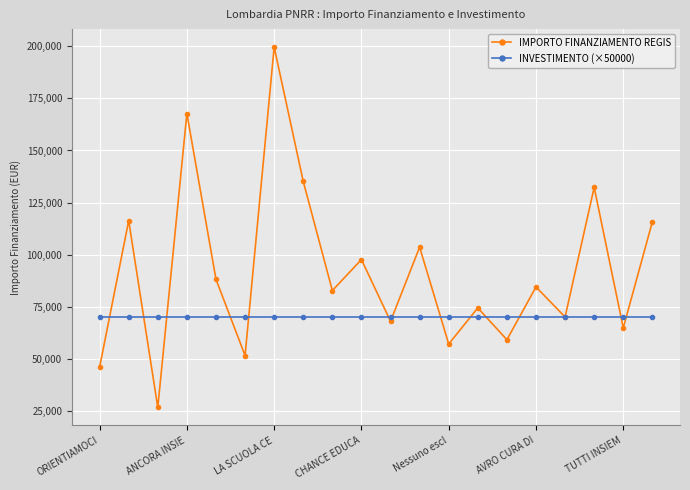

List the series in order of their overall mean, highest first.

IMPORTO FINANZIAMENTO REGIS, INVESTIMENTO (×50000)